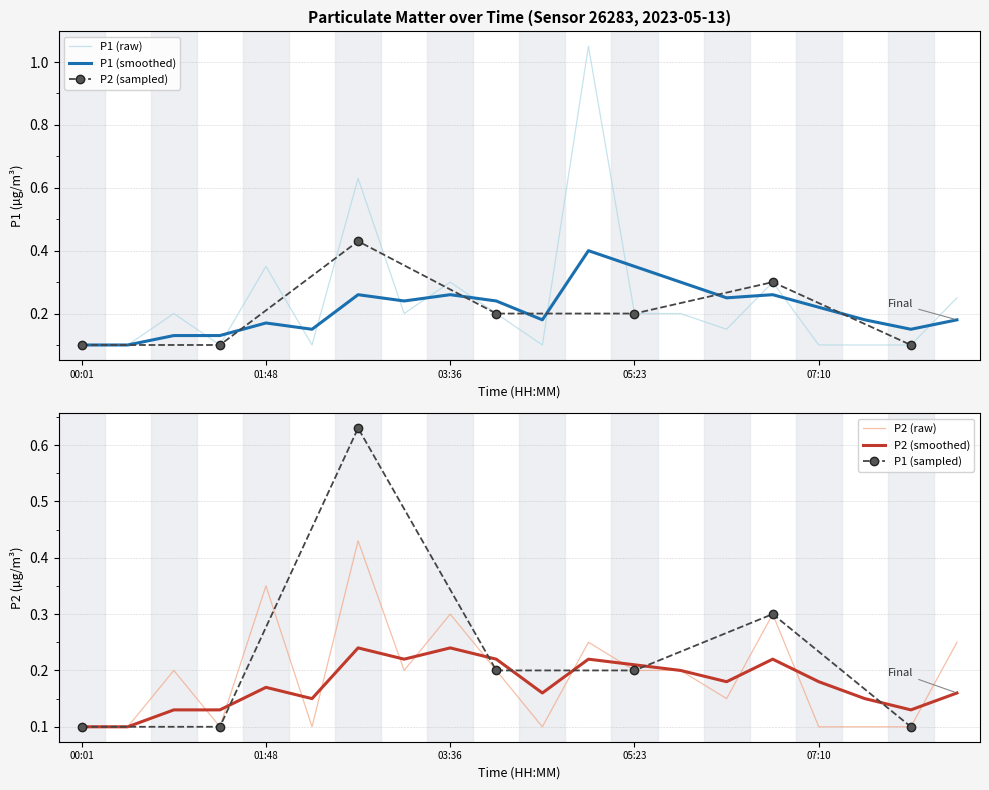

What is the label of the 15th point from the left?

06:16